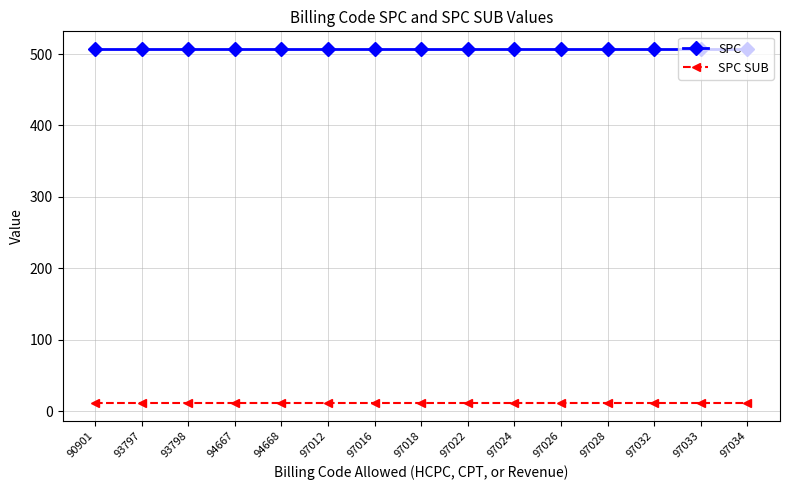

Is it true that SPC SUB equals 11 at 90901?

True